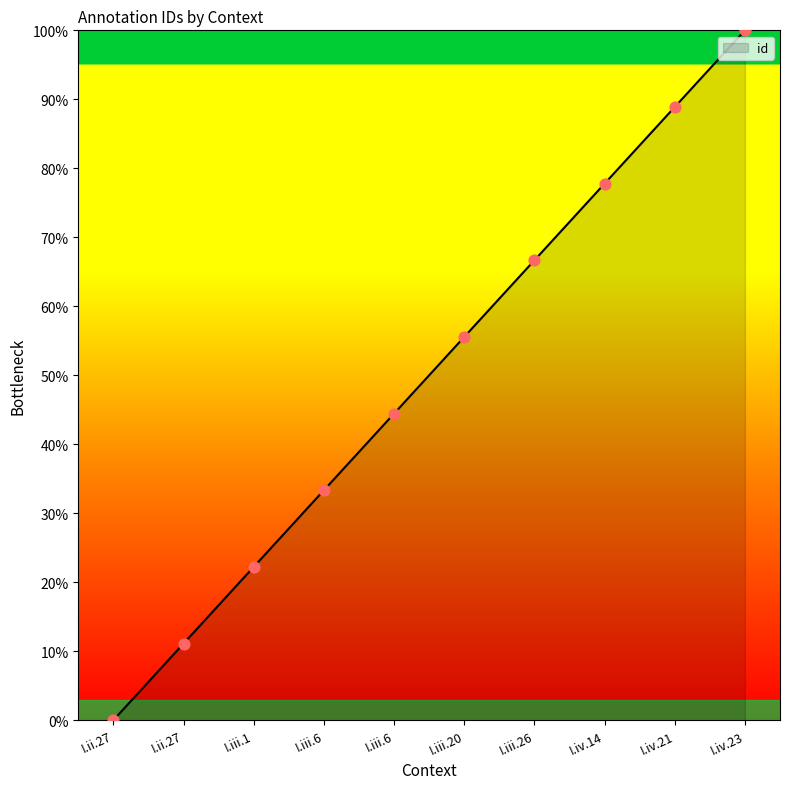

What is the change in value from I.iii.20 to I.iv.14?

+22.2